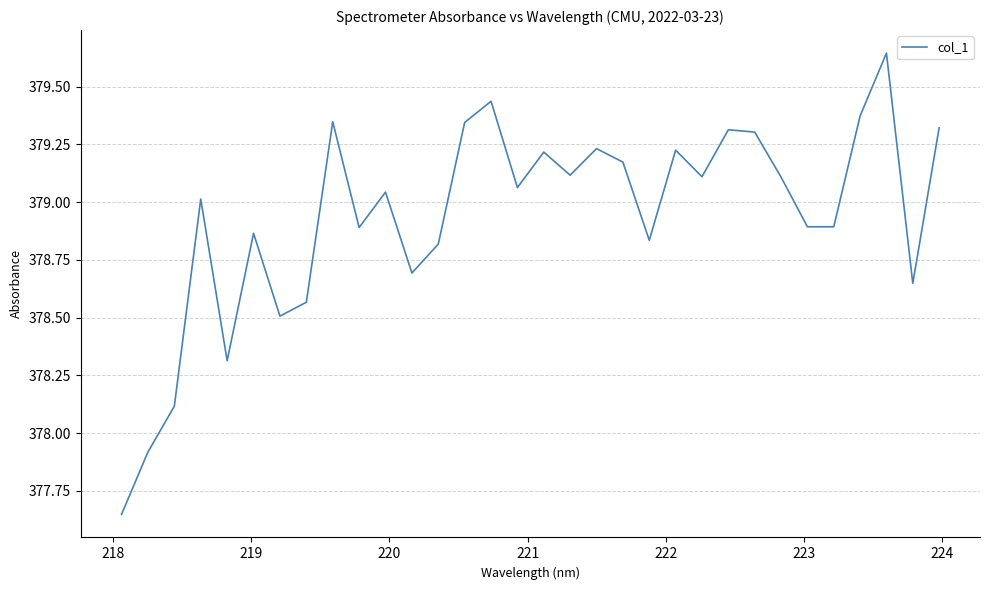

Does the chart have visible grid lines?

Yes